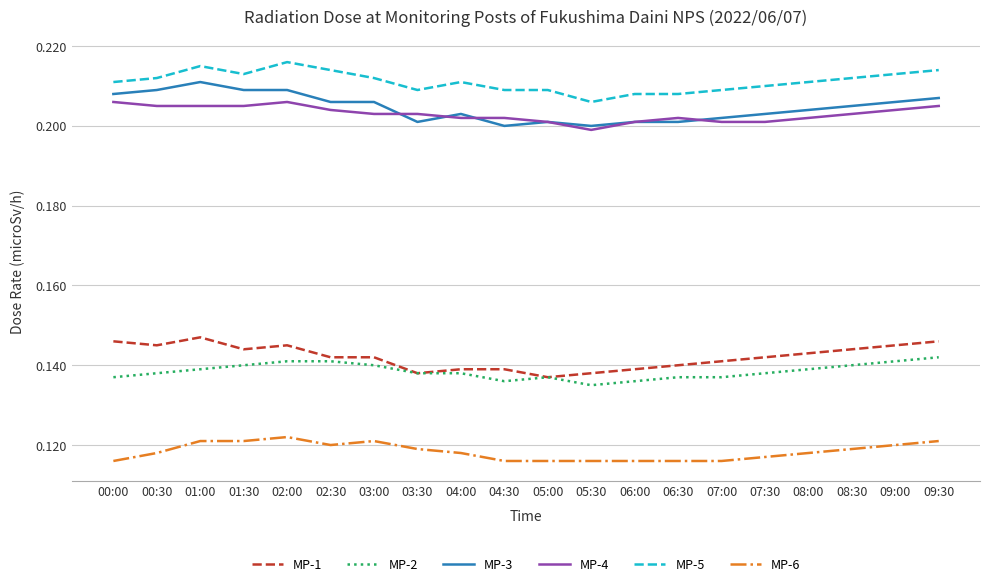

Is the value of MP-3 at 04:30 greater than the value of MP-1 at 08:30?

Yes